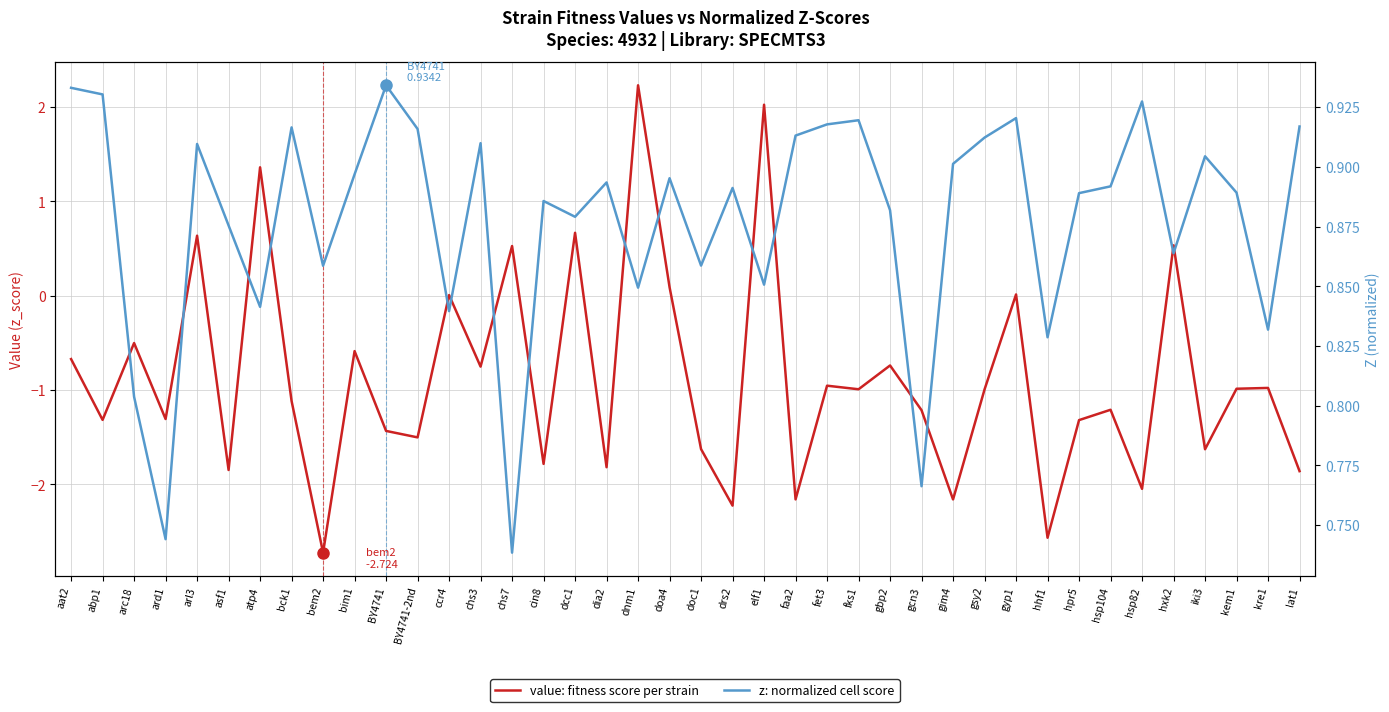

How many negative values does the value (z_score per strain) series have?

30